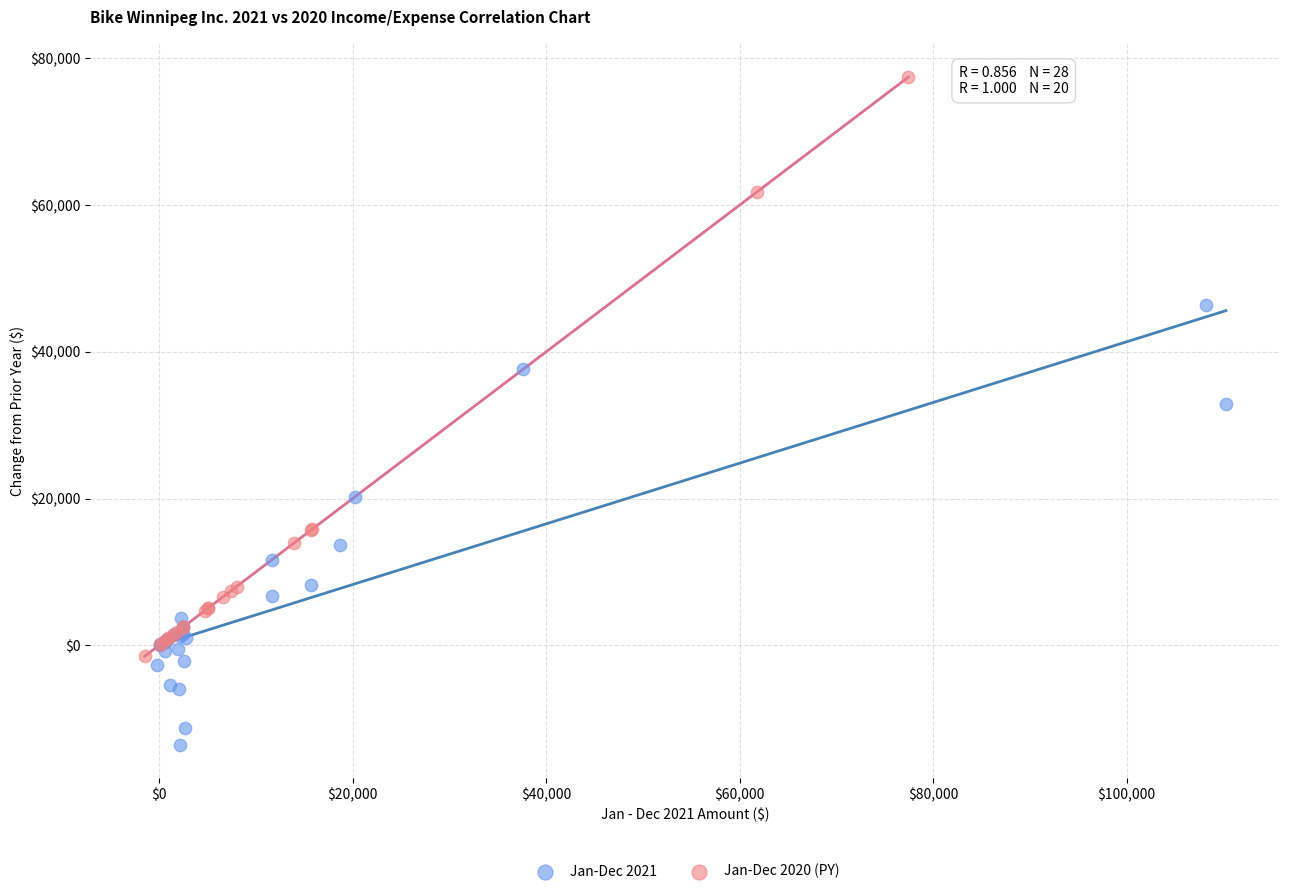

Which series has the widest spread of Y values?

Jan-Dec 2020 (PY)